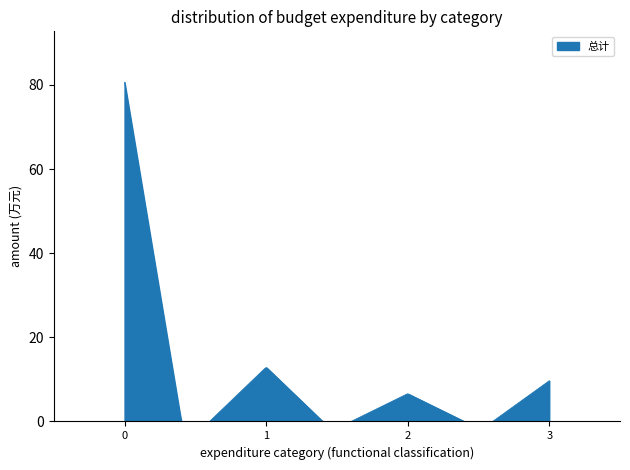

What is the maximum value shown in the chart?

80.7